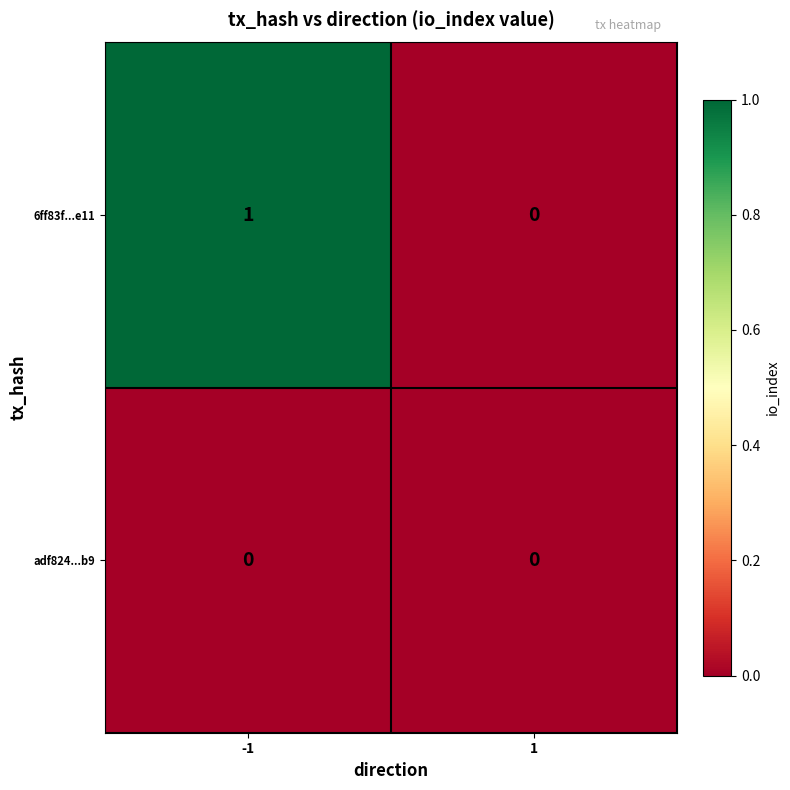

The value of adf824...b9 at 1 is 0. True or false?

True